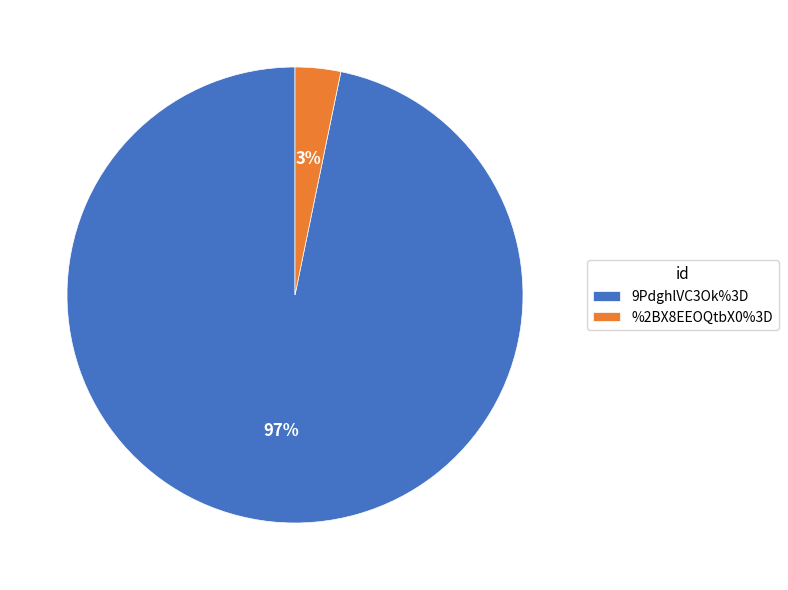

Combined, do 9PdghlVC3Ok%3D and %2BX8EEOQtbX0%3D account for over 50%?

Yes